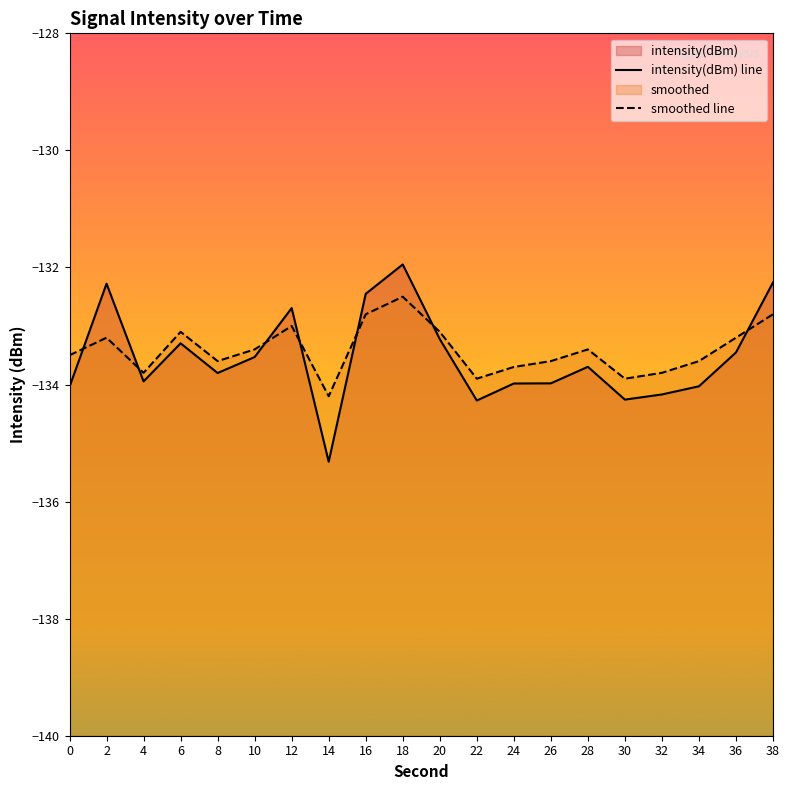

At which label does smoothed line reach its minimum?

14